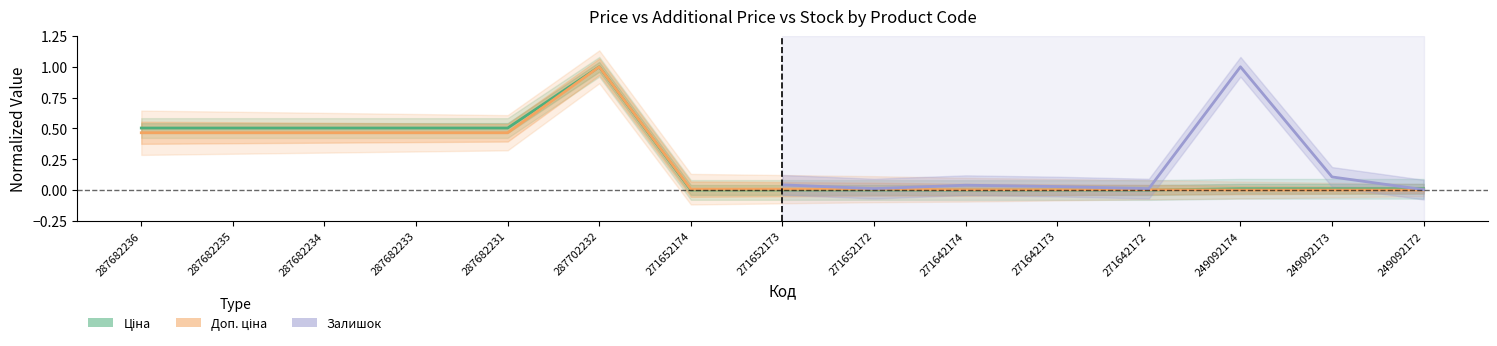

What is the sum of all Ціна values?

3.5